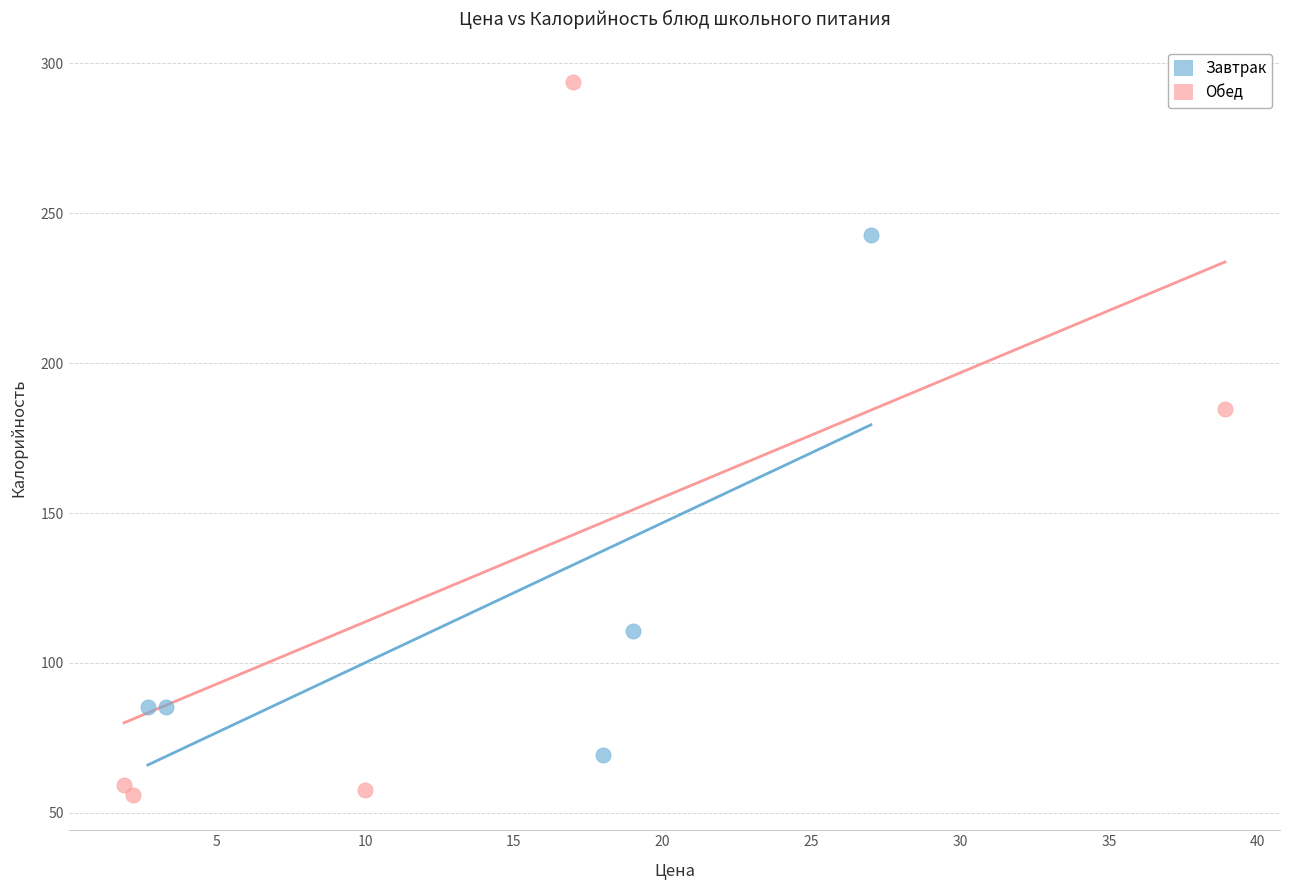

Which series contains the lowest Y value?

Обед